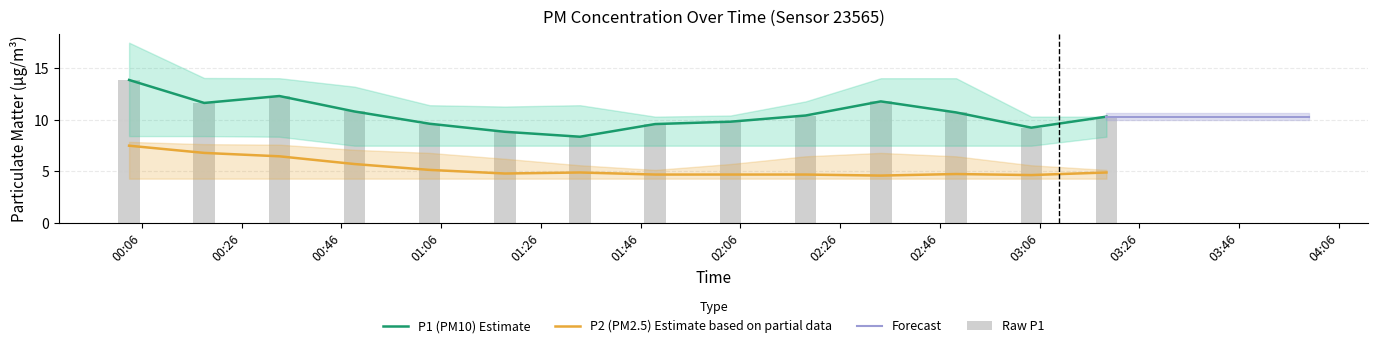

Is the value of P1 at 02:19 greater than the value of P2_upper at 00:33?

Yes